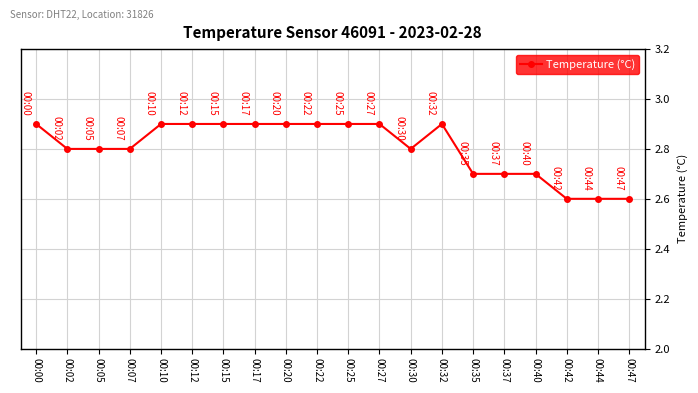

Does the chart display data point markers on the line(s)?

Yes